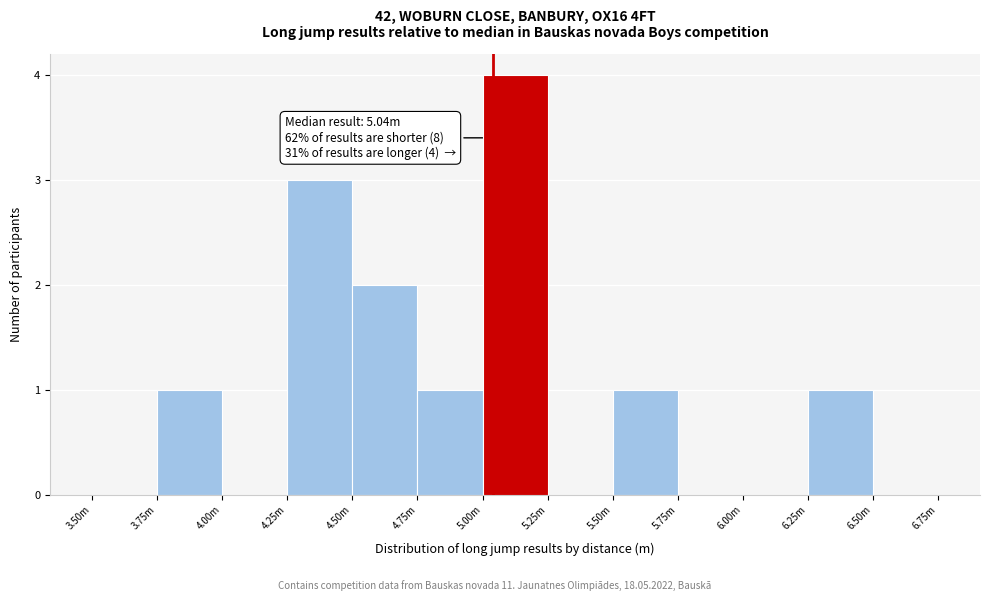

Reading left to right, what are all the values shown in this chart?

3.50m=0	3.75m=1	4.00m=0	4.25m=3	4.50m=2	4.75m=1	5.00m=4	5.25m=0	5.50m=1	5.75m=0	6.00m=0	6.25m=1	6.50m=0